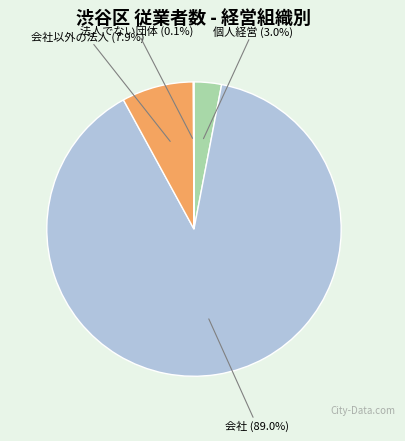

Does any single category account for the majority?

Yes